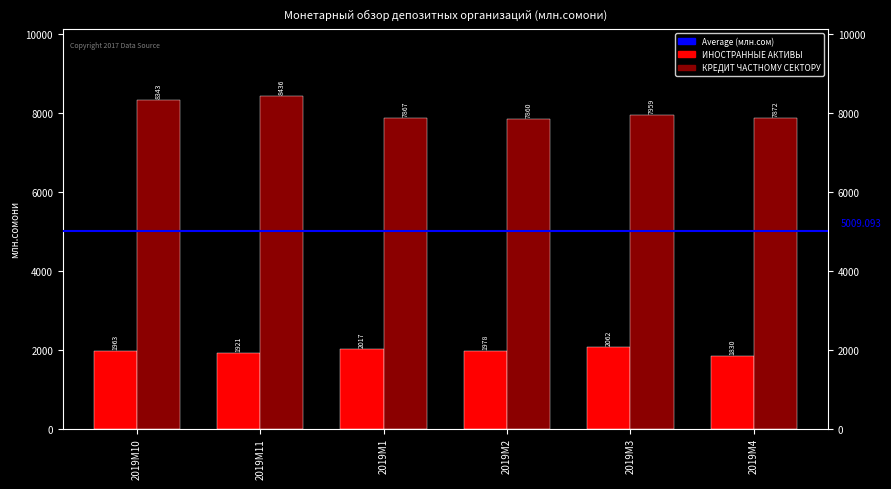

What is the difference between the highest and lowest values at 2019M4?

6042.3